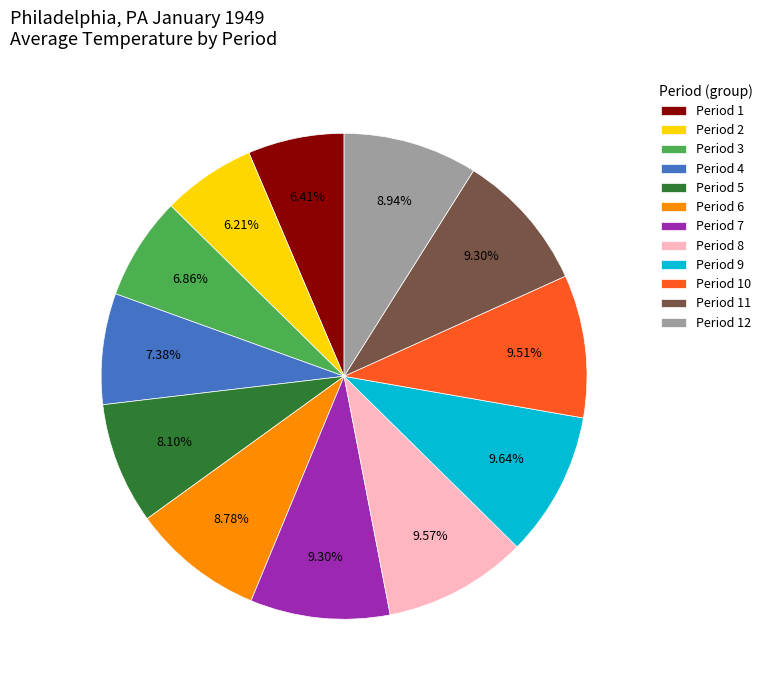

How many segments does this pie chart have?

12